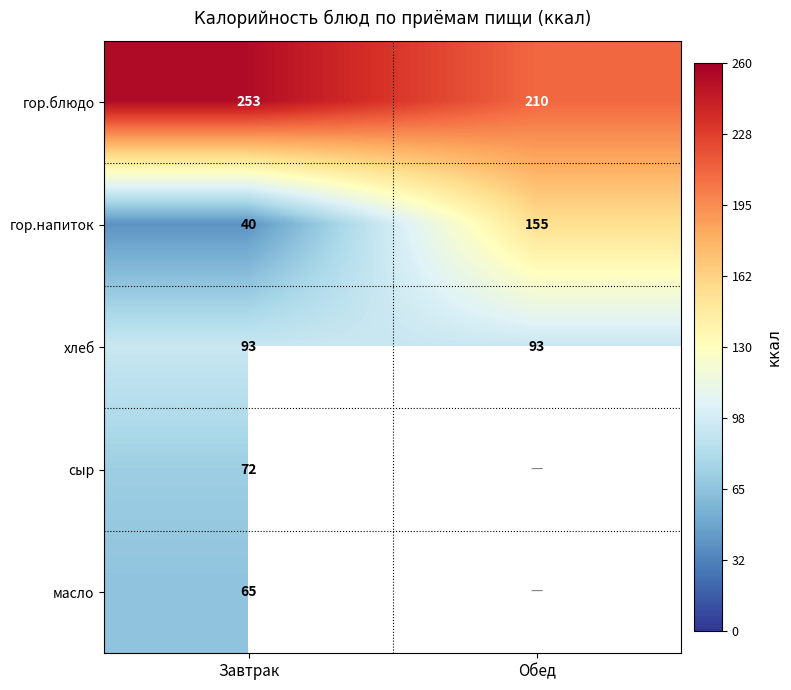

At which category does the chart reach its minimum across all series?

Обед